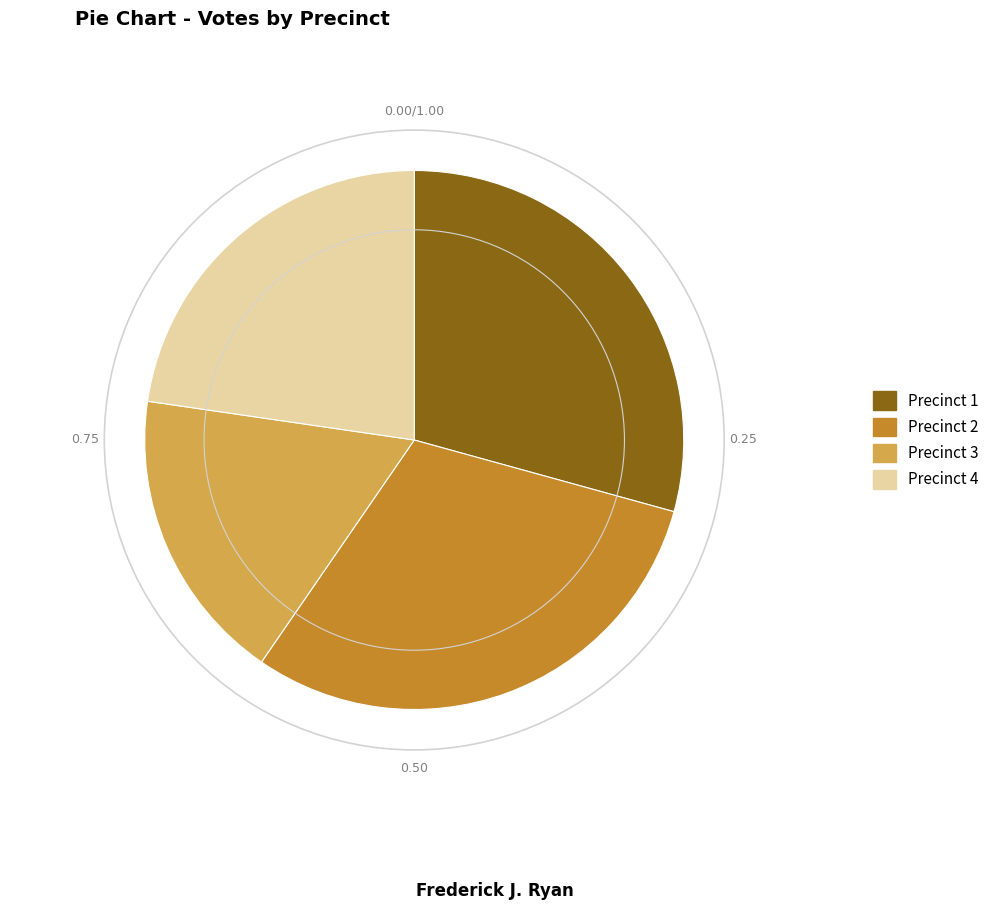

Rank the categories by value from highest to lowest.

Precinct 2, Precinct 1, Precinct 4, Precinct 3